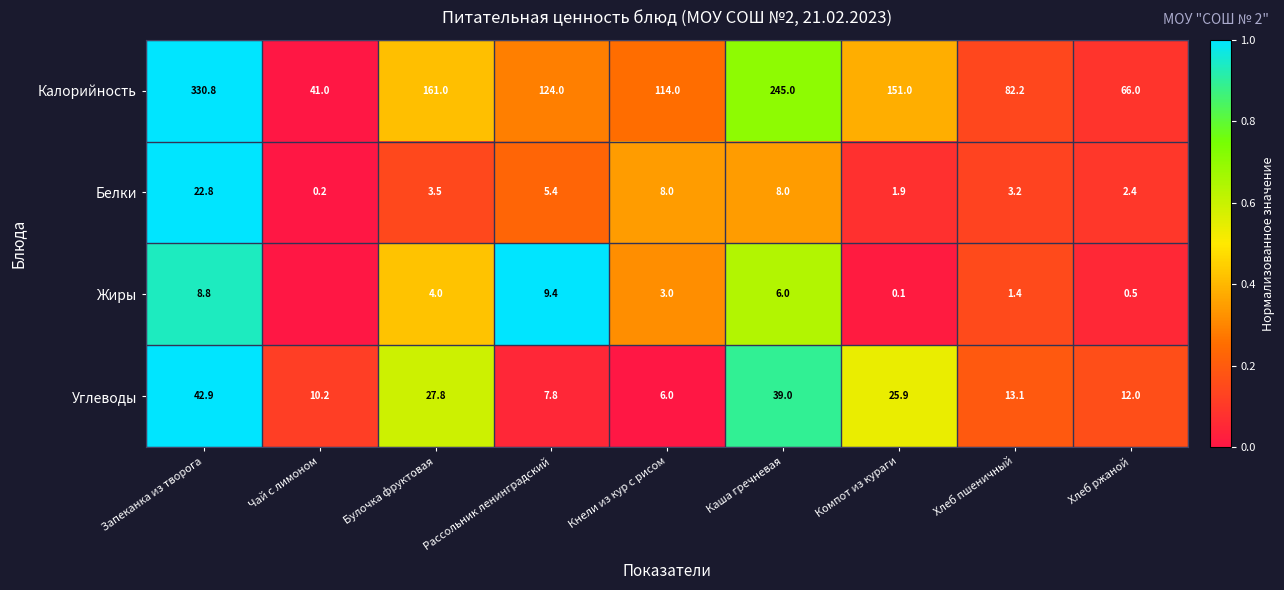

What is the difference between the Калорийность values at Рассольник ленинградский and Компот из кураги?

27.0